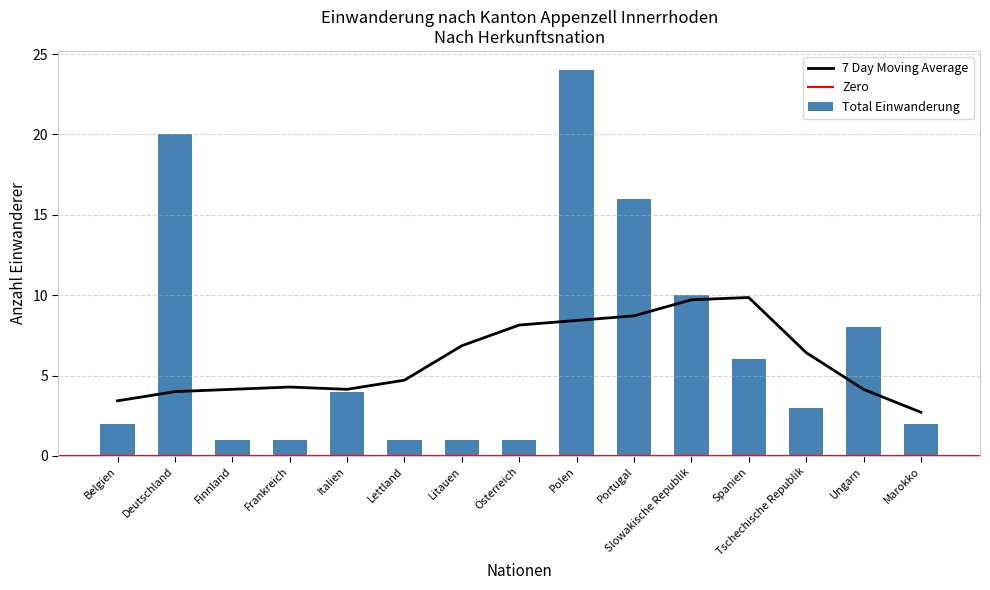

What is the minimum value for 7 Day Moving Average?

2.7